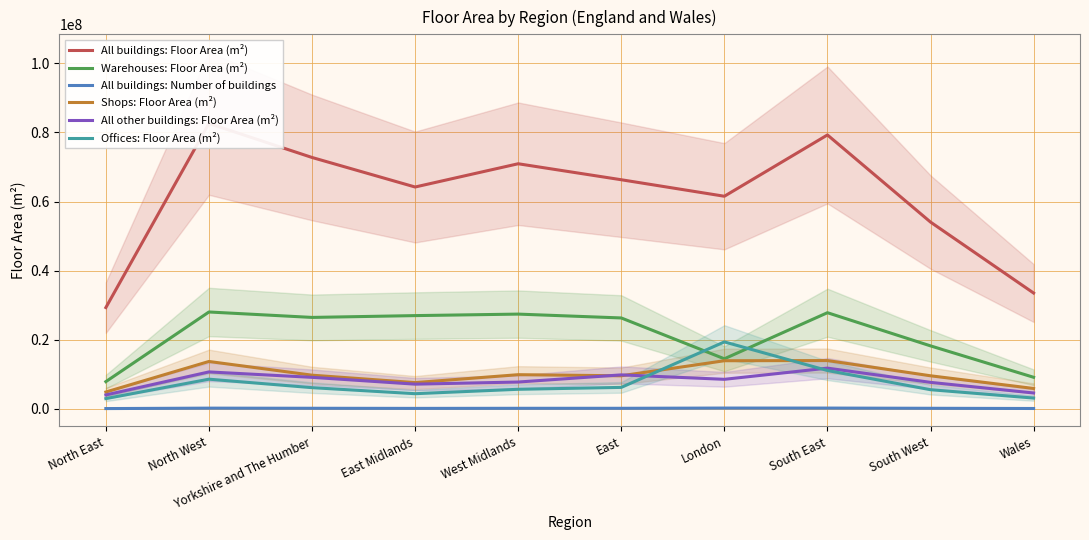

The Shops: Floor Area (m²) series shows 5880000 at Wales. True or false?

True